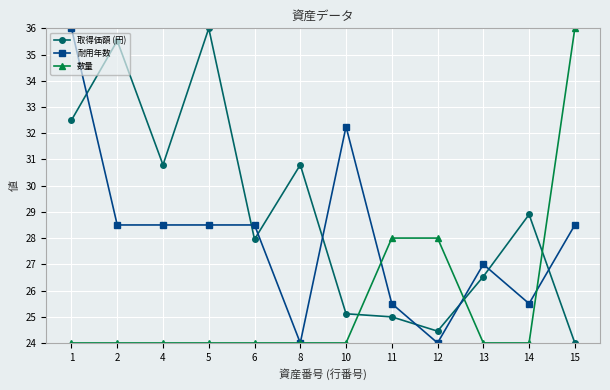

What is the sum of the 数量 values at 11 and 10?

52.0